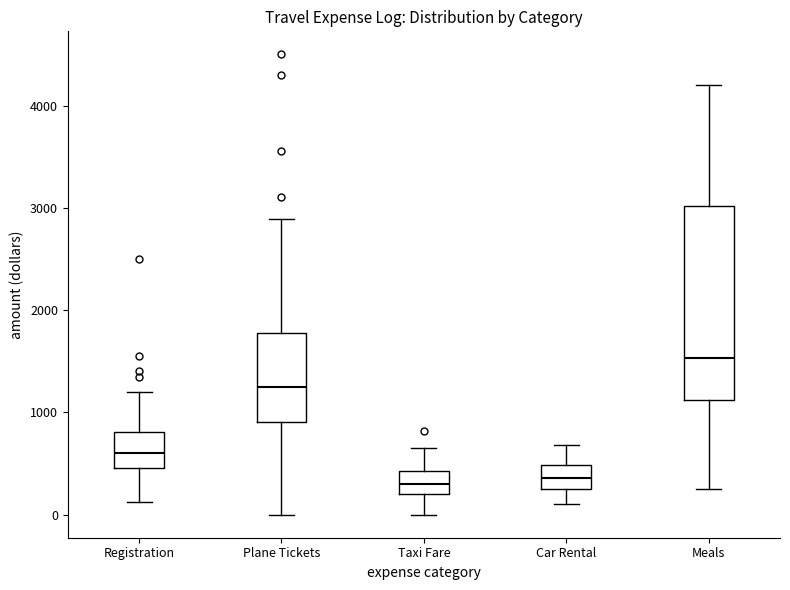

Reading left to right, read every box against the y-axis: the position of its median line, the range the box covers, and the ends of its whiskers. The values are not printed on the chart, so give them approximately, as read against the axis.

Registration: median 600, box 500 to 800, whiskers 100 to 1200
Plane Tickets: median 1300, box 900 to 1800, whiskers 0 to 2900
Taxi Fare: median 300, box 200 to 400, whiskers 0 to 700
Car Rental: median 400, box 300 to 500, whiskers 100 to 700
Meals: median 1500, box 1100 to 3000, whiskers 300 to 4200